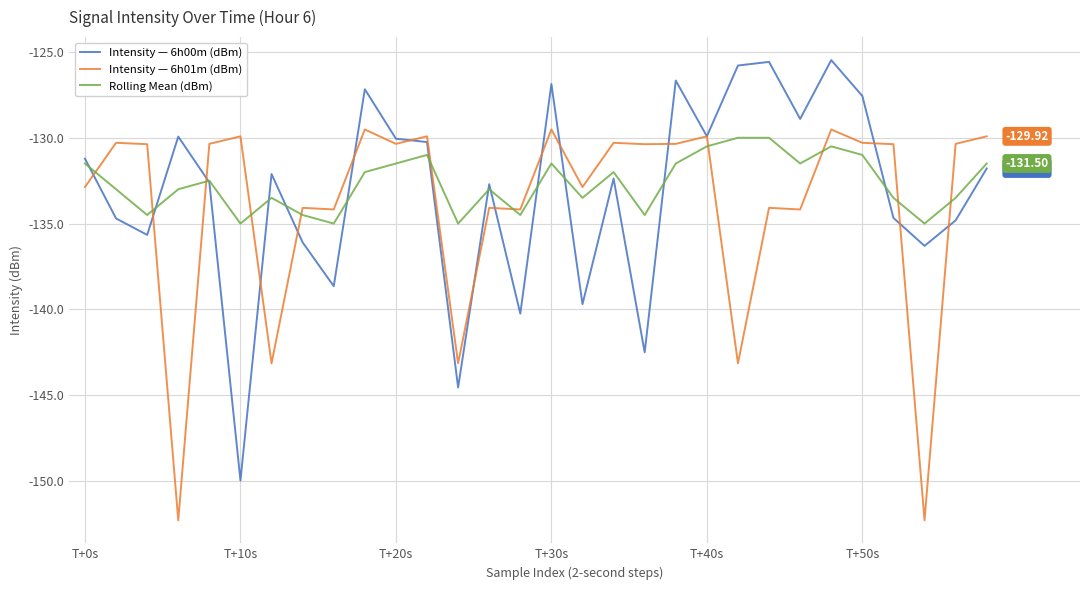

In Rolling Mean (dBm), how many points are lower than both neighbors (excluding endpoints)?

9